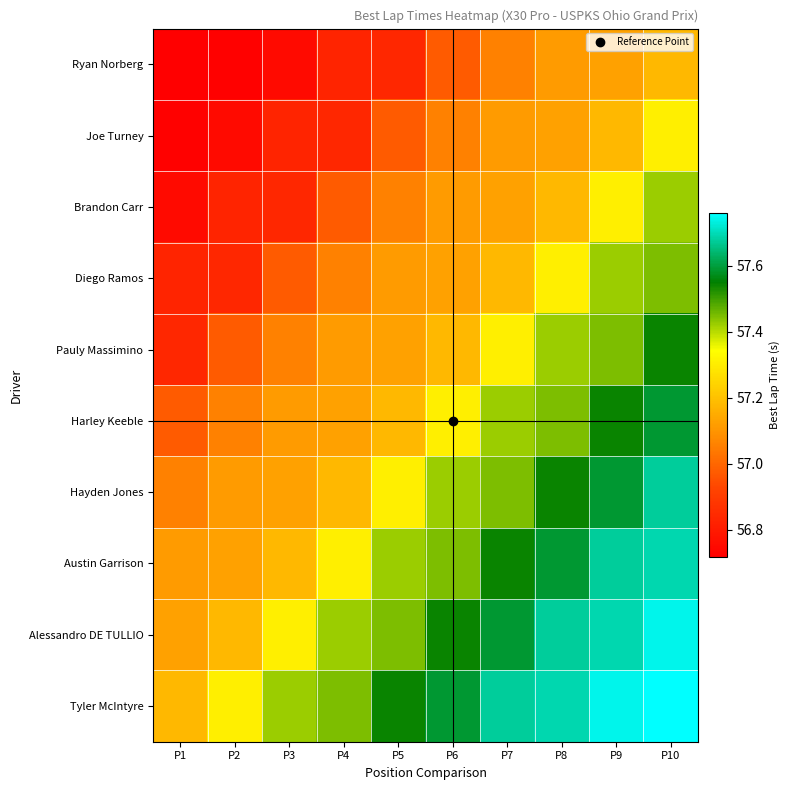

Which series has the largest range (max minus min)?

Pauly Massimino